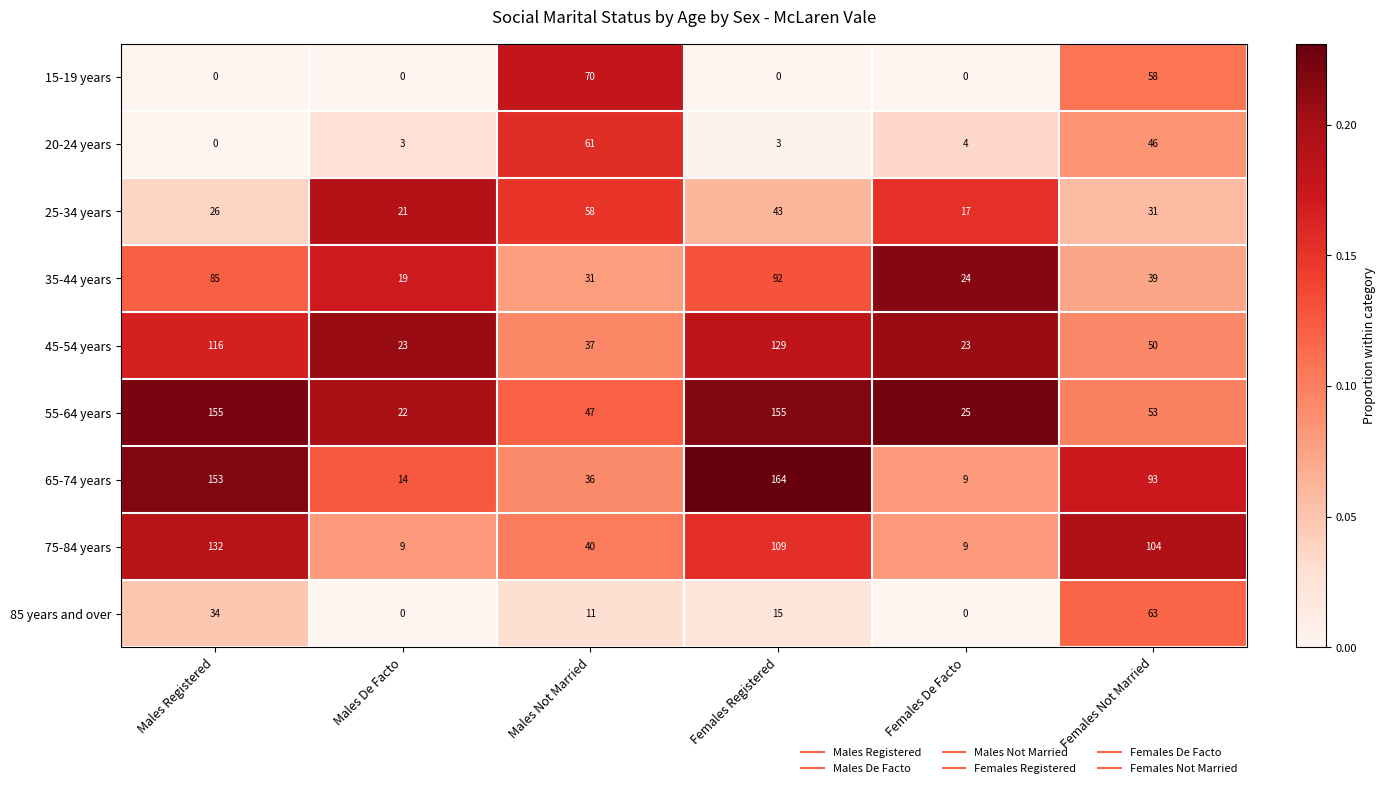

True or false: 75-84 years has a value of 40 at Males Not Married.

True